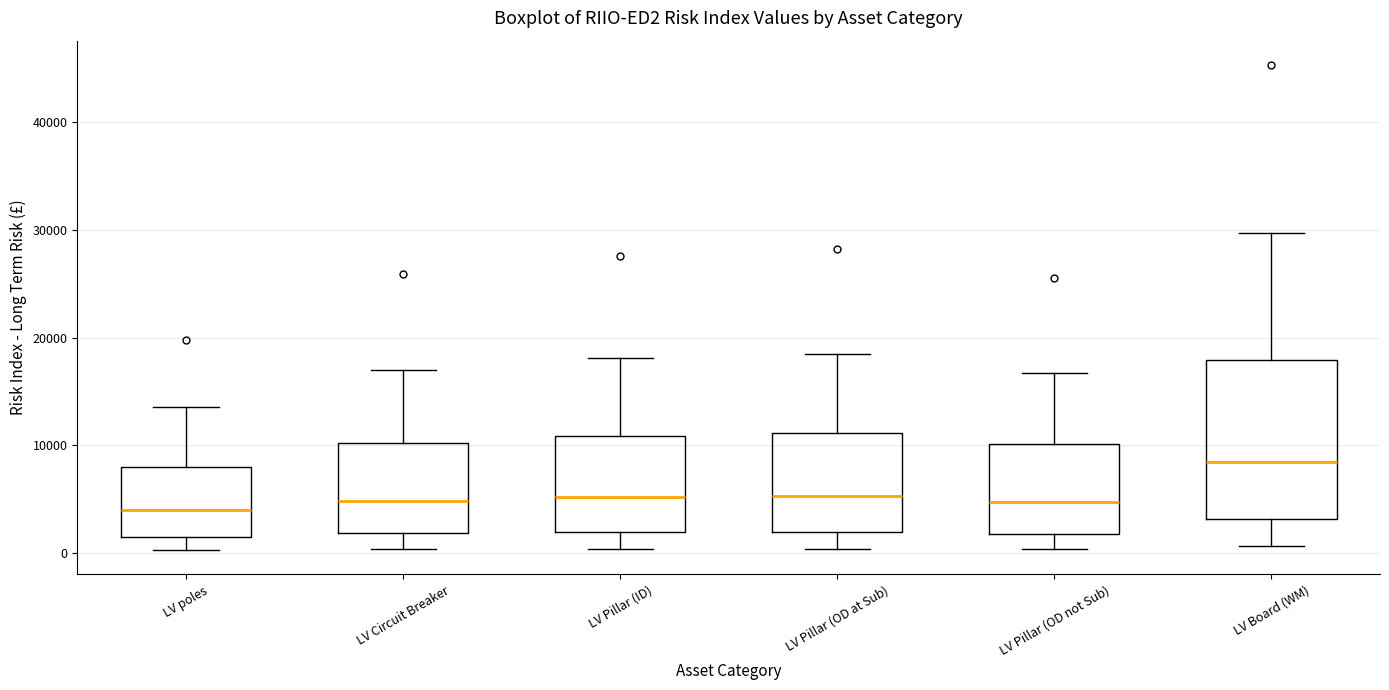

Which box has the highest median line?

LV Board (WM)